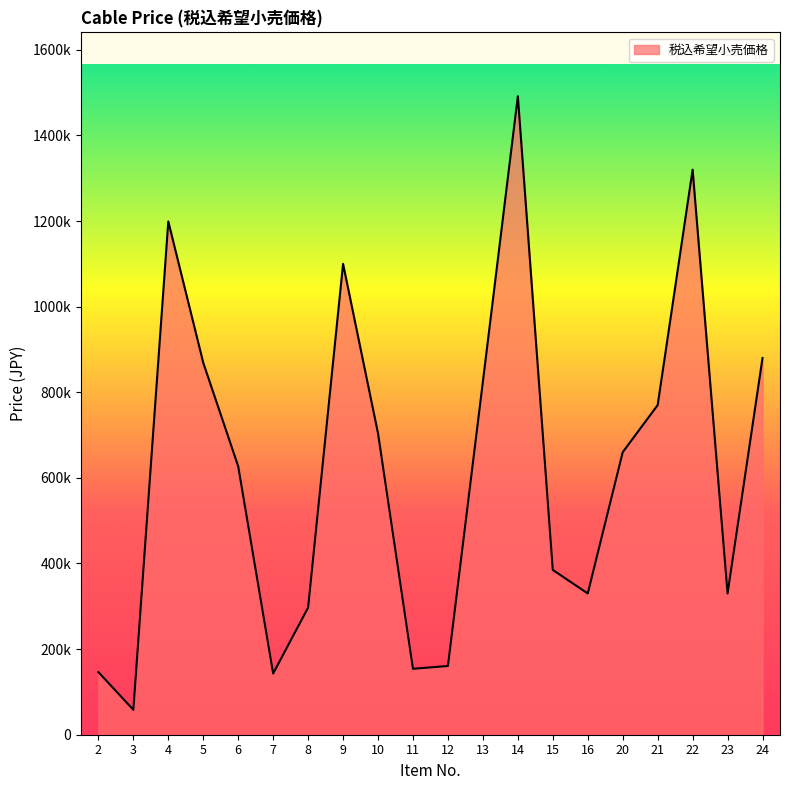

Does the chart have visible grid lines?

No